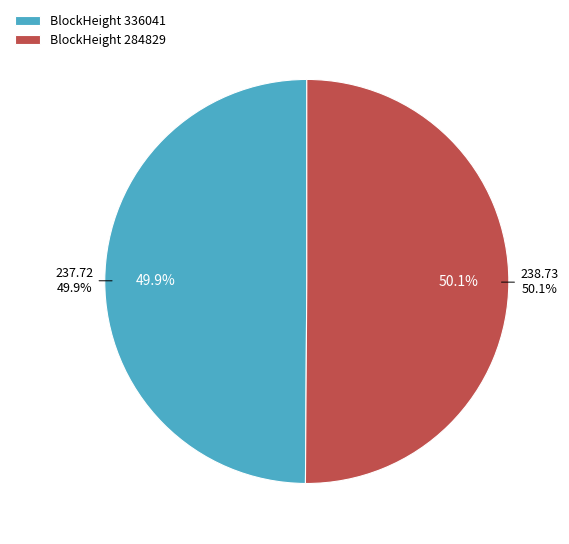

What is the total percentage of 284829 and 336041?

100.0%